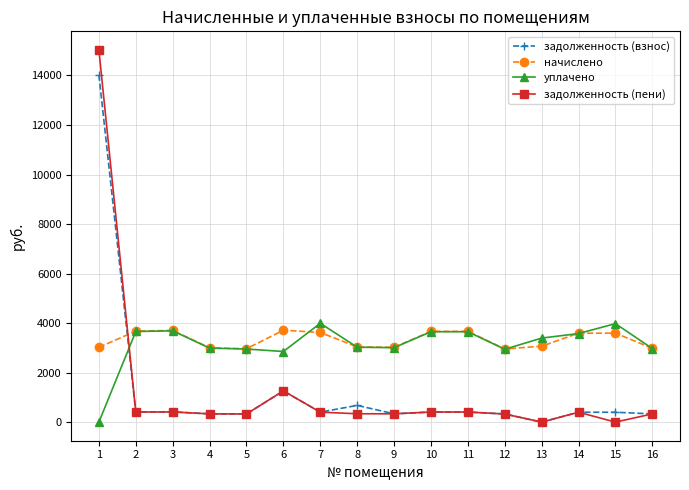

List the series in order of their peak value, lowest first.

начислено, уплачено, задолженность (взнос), задолженность (пени)